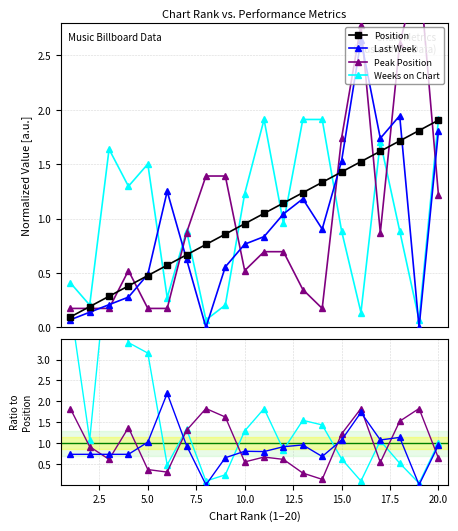

What is the sum of all Position values?

20.0